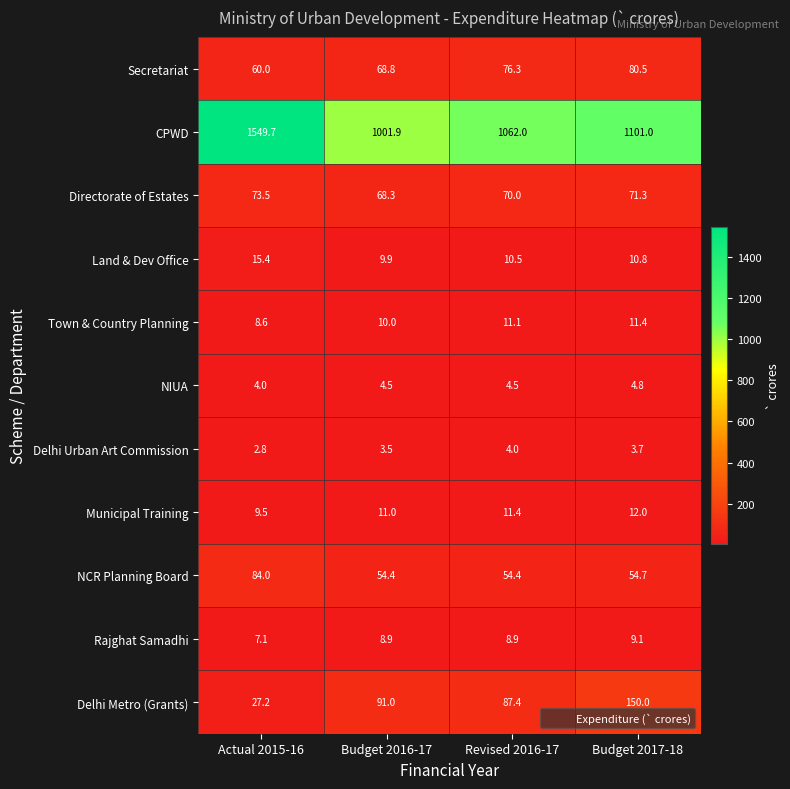

At which label does NIUA reach its minimum?

Actual 2015-16